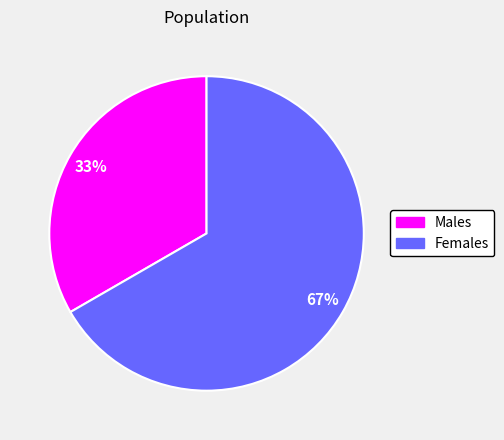

Is there any slice that represents more than half of the pie?

Yes